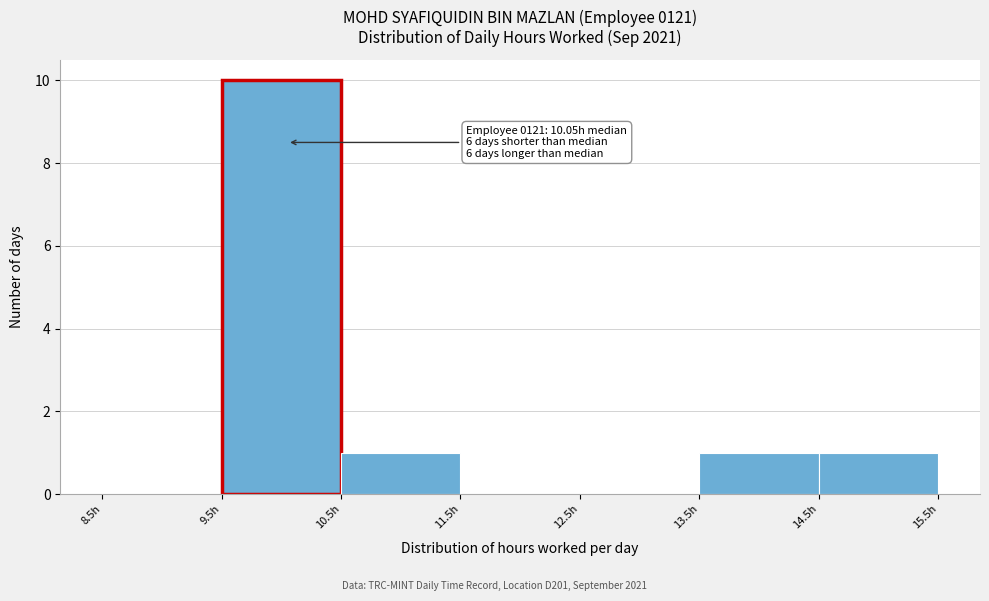

Over which range of the x-axis is the bar tallest?

9.5 to 10.5